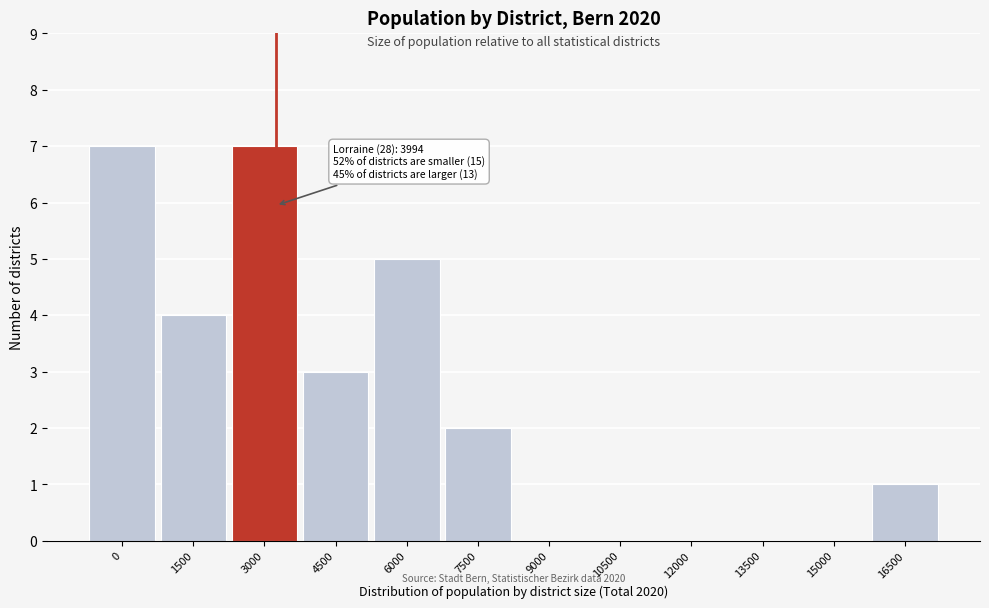

Reading right to left, transcribe all the data shown in this chart.

16500=1	15000=0	13500=0	12000=0	10500=0	9000=0	7500=2	6000=5	4500=3	3000=7	1500=4	0=7